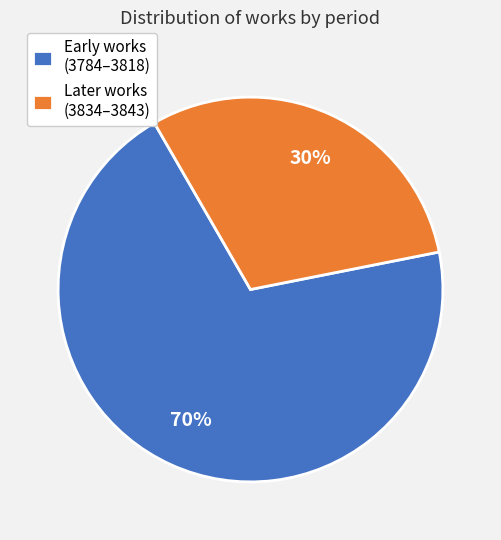

What percentage is the Early works (3784–3818) slice, to the nearest percent?

70%